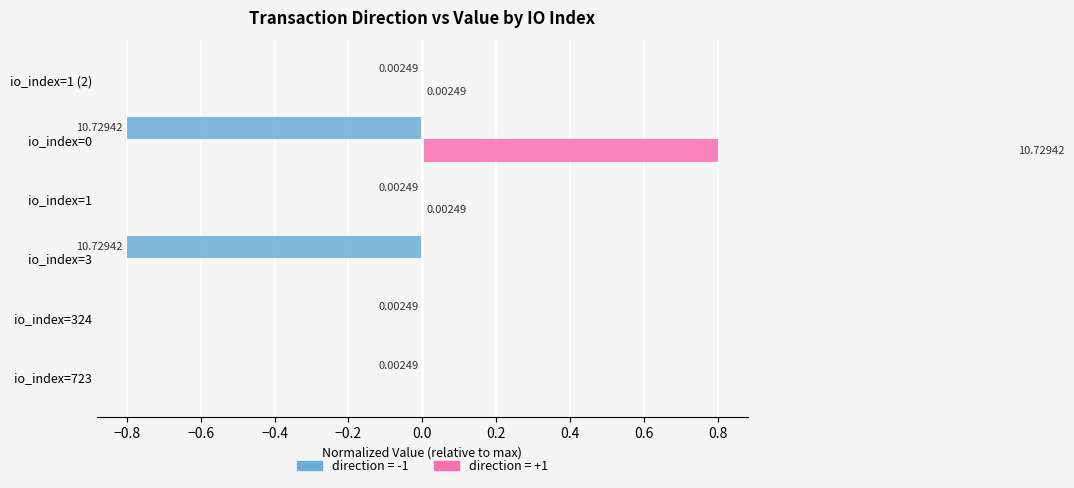

Count the number of data series in this chart.

2